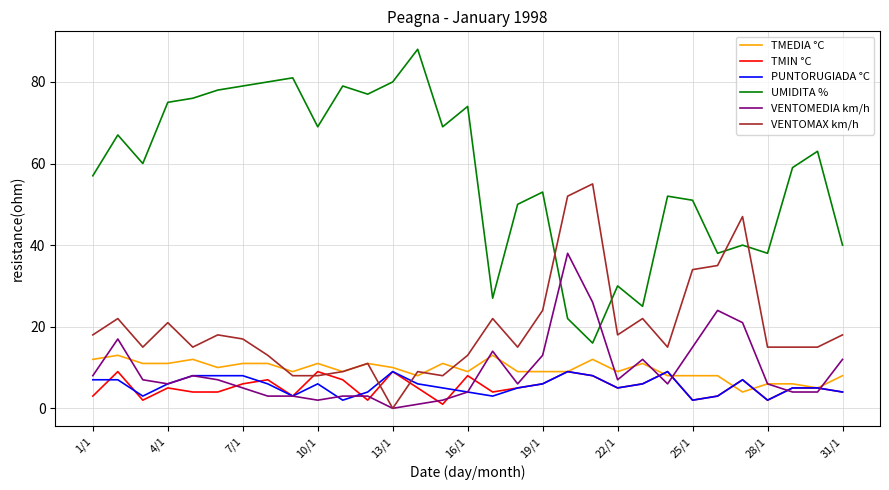

How many times do VENTOMEDIA km/h and UMIDITA % cross each other?

2